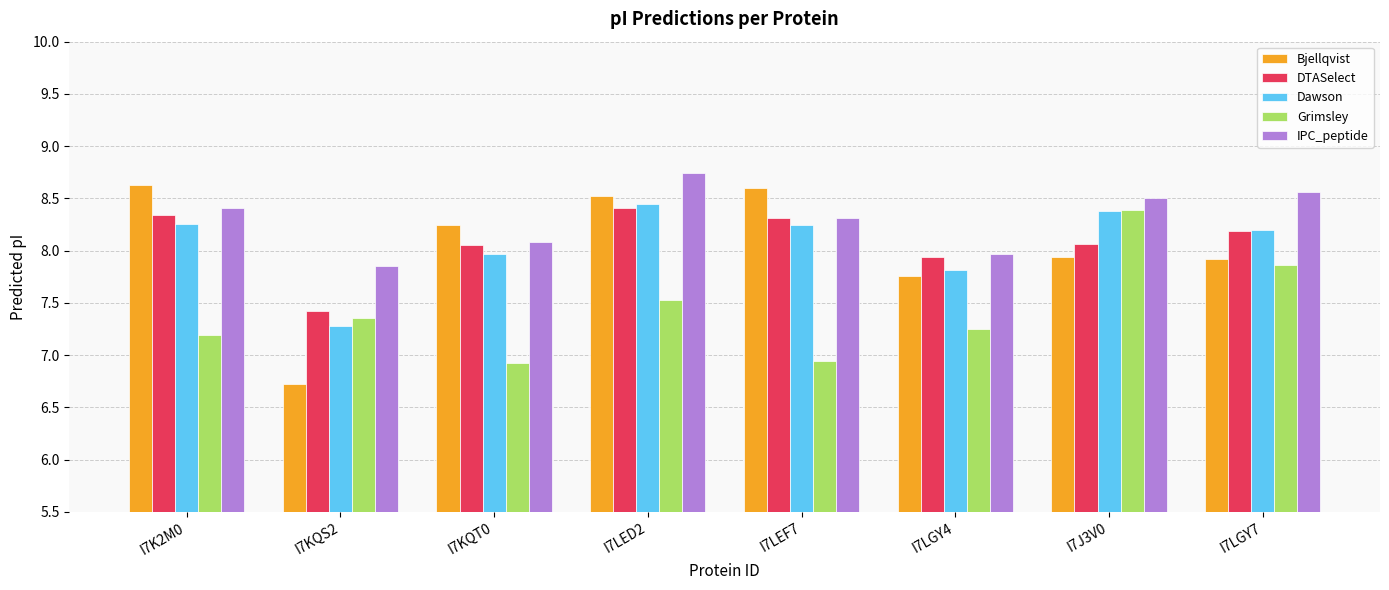

Which series has the largest range (max minus min)?

Bjellqvist